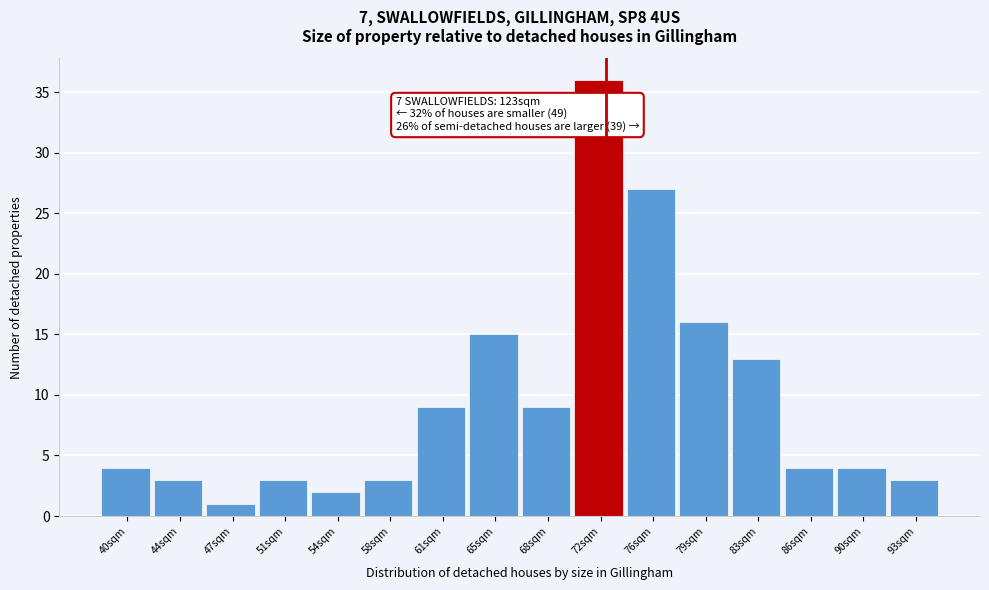

Reading left to right, list all the values displayed in this chart.

40sqm=4	44sqm=3	47sqm=1	51sqm=3	54sqm=2	58sqm=3	61sqm=9	65sqm=15	68sqm=9	72sqm=36	76sqm=27	79sqm=16	83sqm=13	86sqm=4	90sqm=4	93sqm=3